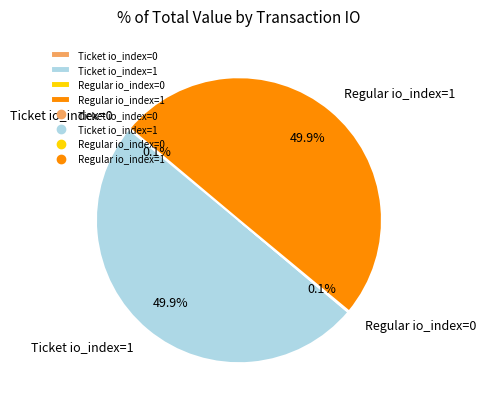

What percentage is NOT represented by Ticket io_index=1?

50.1%